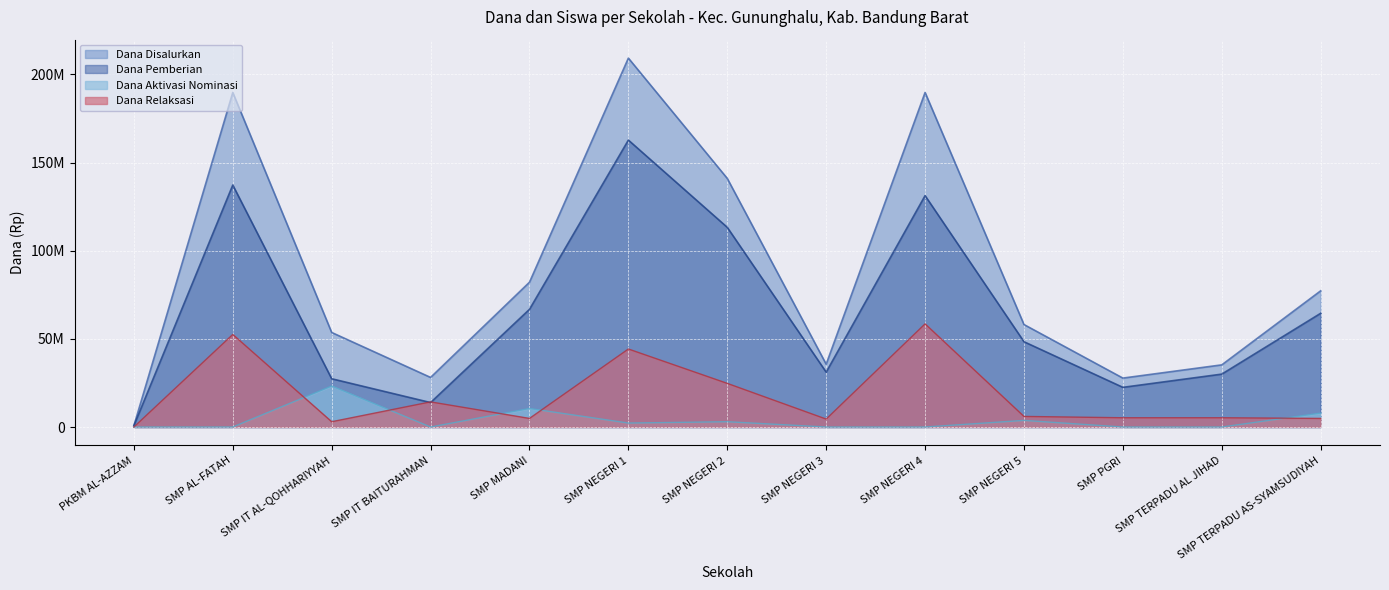

Reading left to right, list all the values displayed in this chart.

Dana Disalurkan: PKBM AL-AZZAM=750000	SMP AL-FATAH=189750000	SMP IT AL-QOHHARIYYAH=53625000	SMP IT BAITURAHMAN=28125000	SMP MADANI=82125000	SMP NEGERI 1=209250000	SMP NEGERI 2=141000000	SMP NEGERI 3=35625000	SMP NEGERI 4=189750000	SMP NEGERI 5=58125000	SMP PGRI=27750000	SMP TERPADU AL JIHAD=35250000	SMP TERPADU AS-SYAMSUDIYAH=77250000
Dana Pemberian: PKBM AL-AZZAM=750000	SMP AL-FATAH=137250000	SMP IT AL-QOHHARIYYAH=27375000	SMP IT BAITURAHMAN=13875000	SMP MADANI=66750000	SMP NEGERI 1=162750000	SMP NEGERI 2=113250000	SMP NEGERI 3=31125000	SMP NEGERI 4=131250000	SMP NEGERI 5=48375000	SMP PGRI=22500000	SMP TERPADU AL JIHAD=30000000	SMP TERPADU AS-SYAMSUDIYAH=64500000
Dana Aktivasi: PKBM AL-AZZAM=0	SMP AL-FATAH=0	SMP IT AL-QOHHARIYYAH=23250000	SMP IT BAITURAHMAN=0	SMP MADANI=10500000	SMP NEGERI 1=2250000	SMP NEGERI 2=3000000	SMP NEGERI 3=0	SMP NEGERI 4=0	SMP NEGERI 5=3750000	SMP PGRI=0	SMP TERPADU AL JIHAD=0	SMP TERPADU AS-SYAMSUDIYAH=7875000
Dana Relaksasi: PKBM AL-AZZAM=0	SMP AL-FATAH=52500000	SMP IT AL-QOHHARIYYAH=3000000	SMP IT BAITURAHMAN=14250000	SMP MADANI=4875000	SMP NEGERI 1=44250000	SMP NEGERI 2=24750000	SMP NEGERI 3=4500000	SMP NEGERI 4=58500000	SMP NEGERI 5=6000000	SMP PGRI=5250000	SMP TERPADU AL JIHAD=5250000	SMP TERPADU AS-SYAMSUDIYAH=4875000